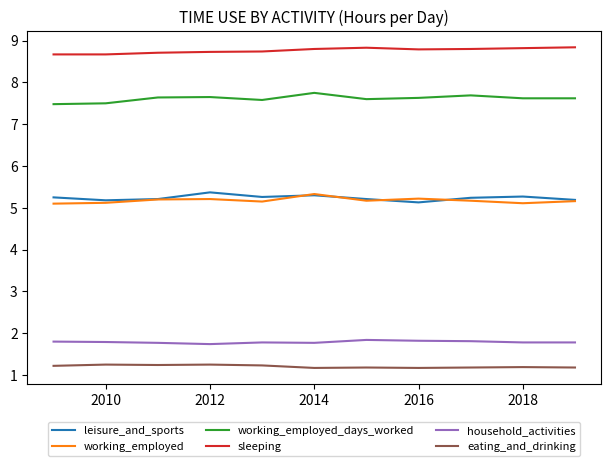

What is the lowest value of the eating_and_drinking series?

1.2